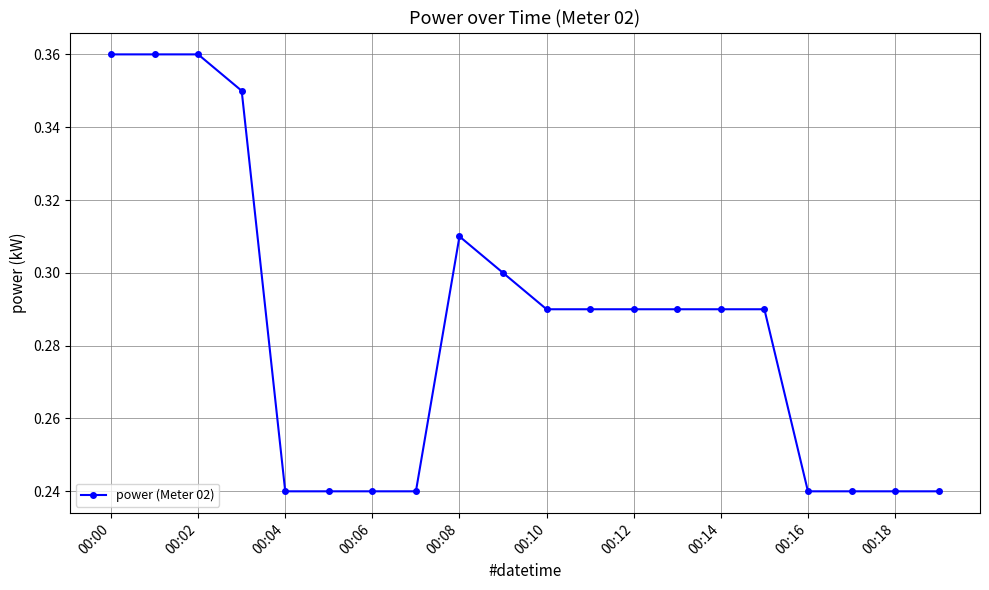

What is the sum of all values?

5.7